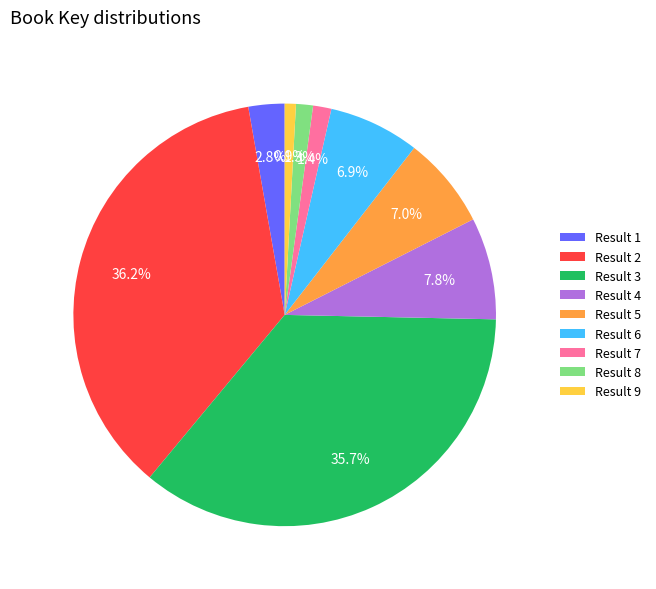

Is there a majority slice in this chart?

No